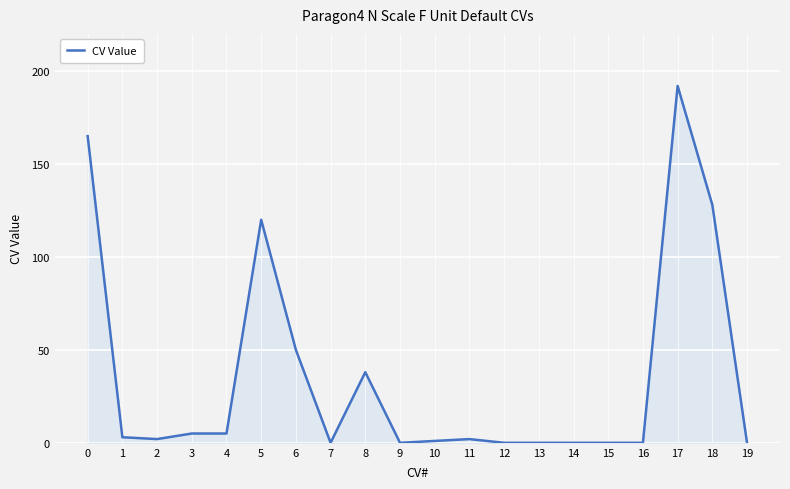

Which category has the highest value across all series?

17